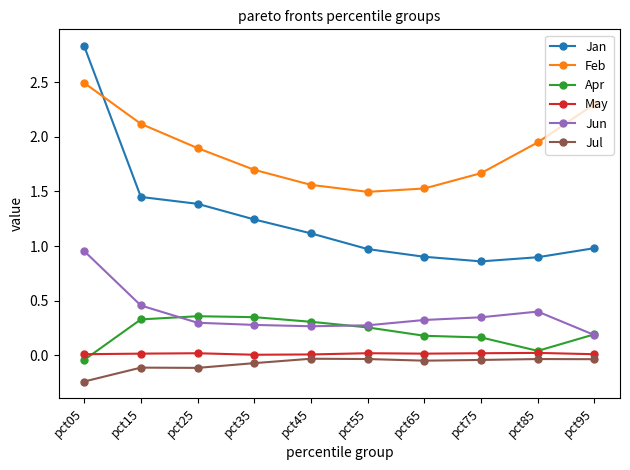

True or false: May and Jan intersect in this chart.

False